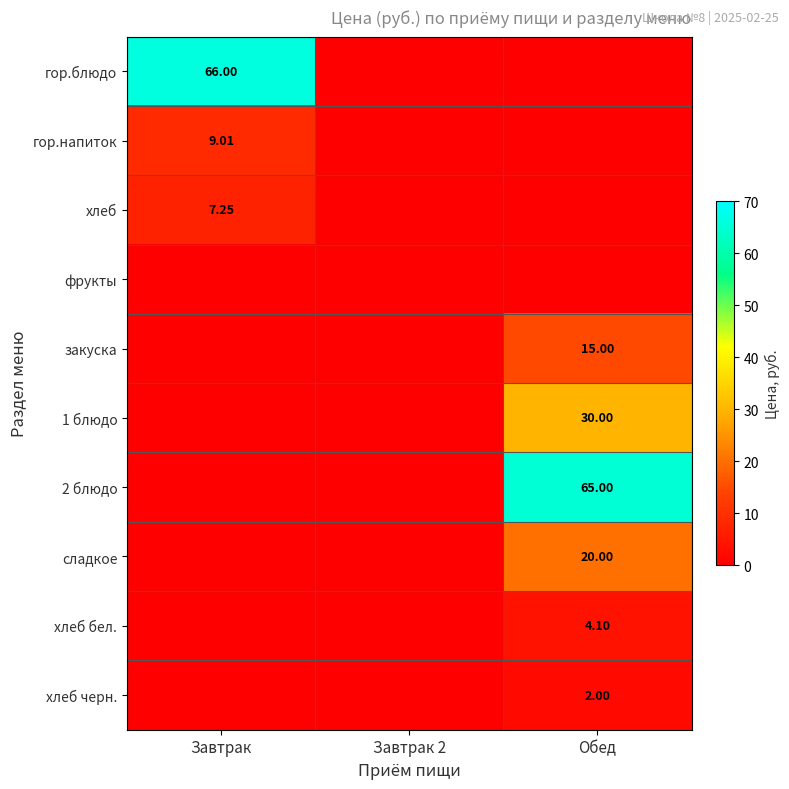

List the labels in order of закуска value, largest first.

Обед, Завтрак, Завтрак 2